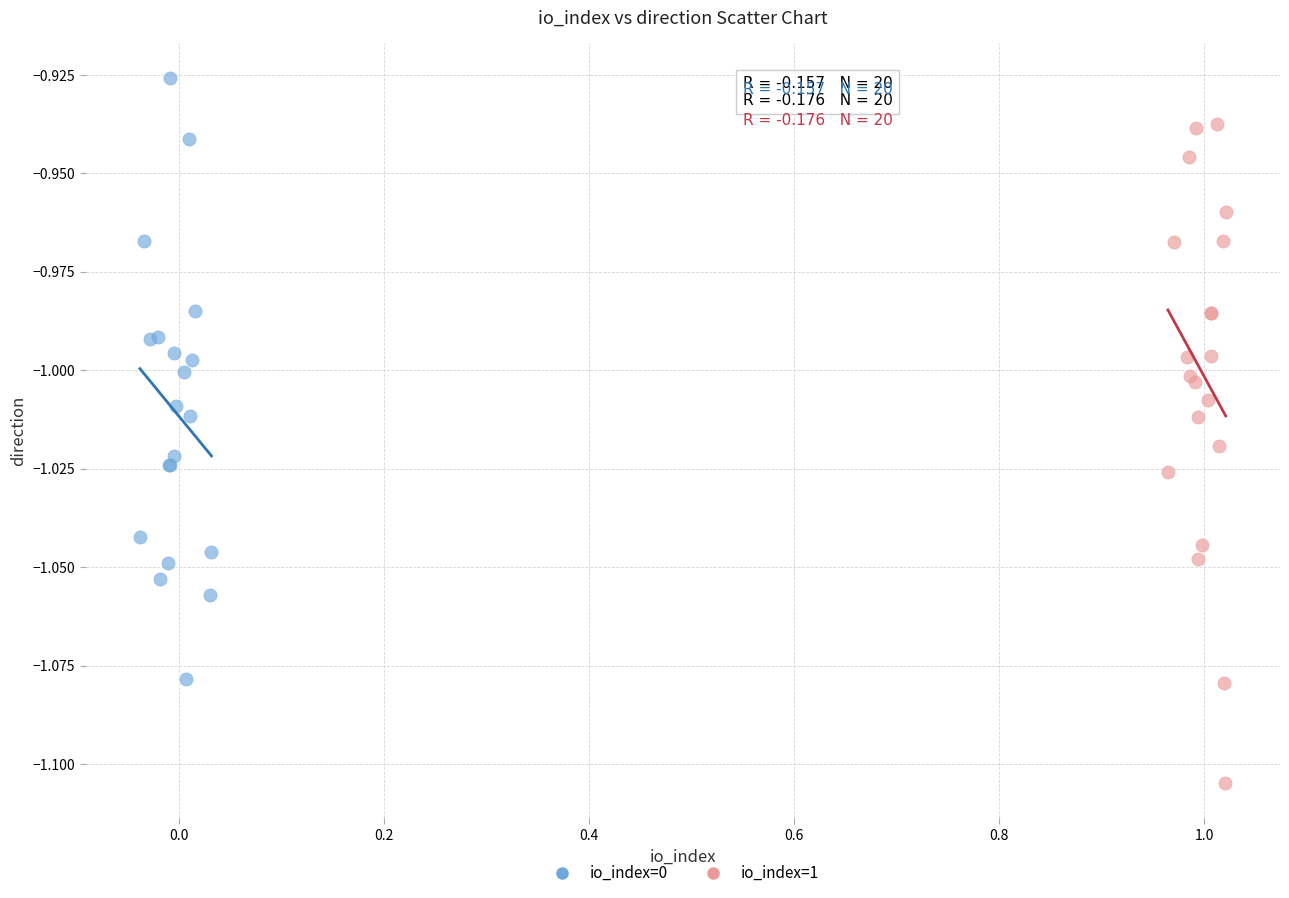

Which series reaches the maximum Y coordinate?

io_index=0